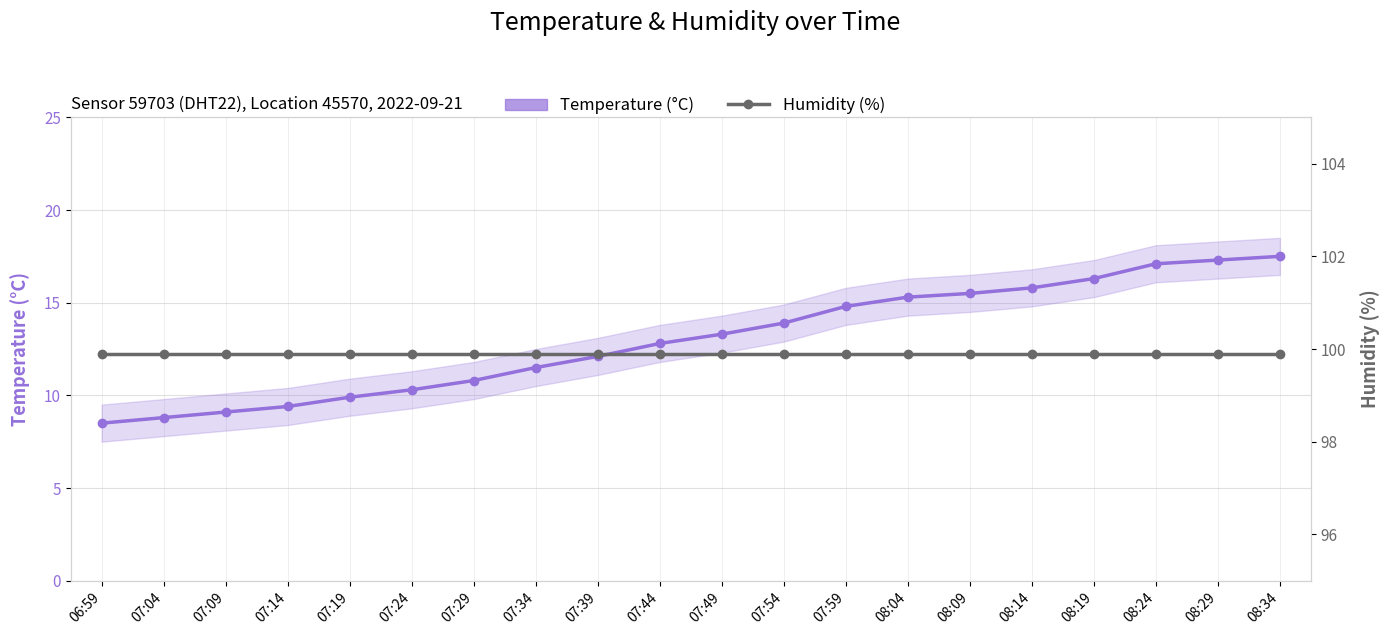

What is the value of the Humidity (%) point at the 13th from the left?

99.9